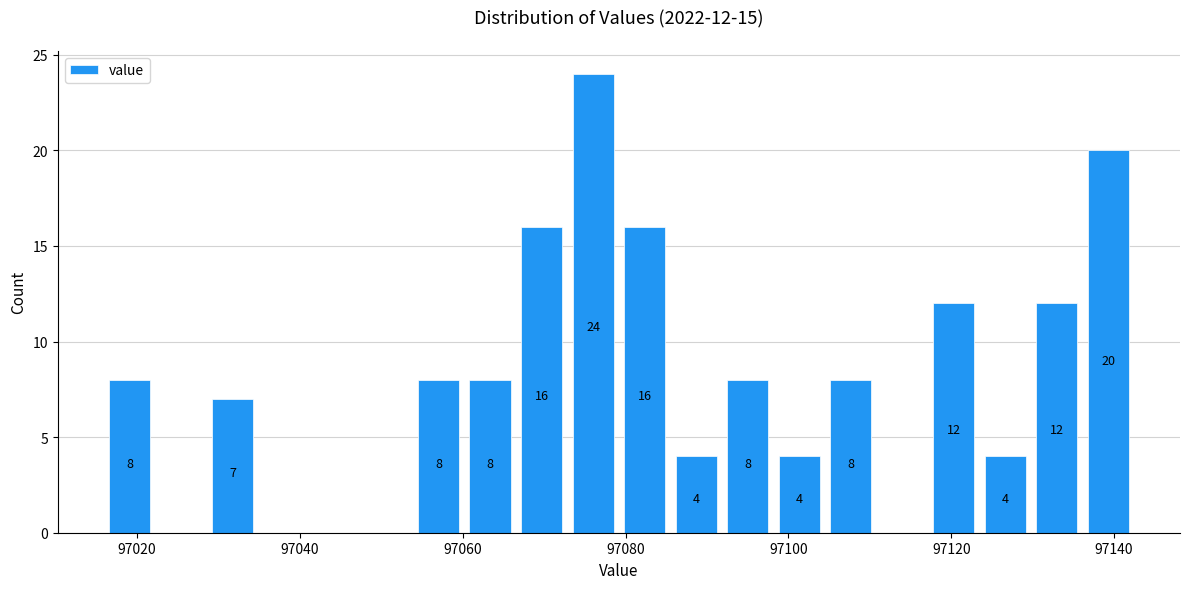

Read against the x-axis, roughly where is the centre of the tallest bar?

97076